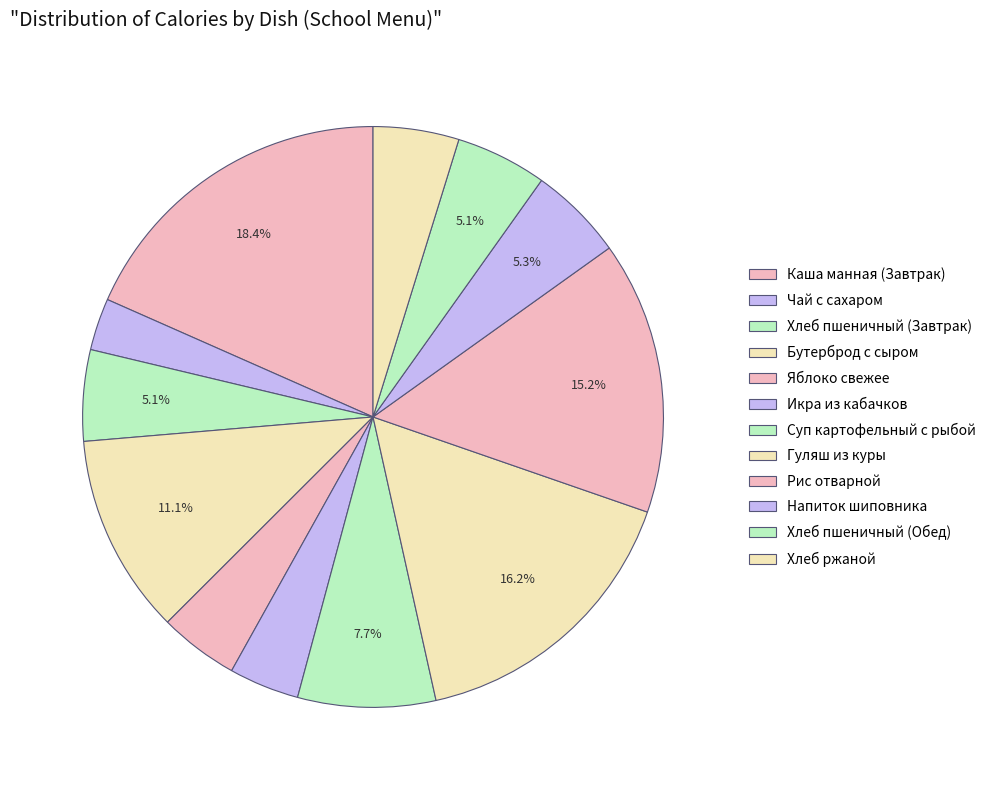

How many slices are in this pie chart?

12